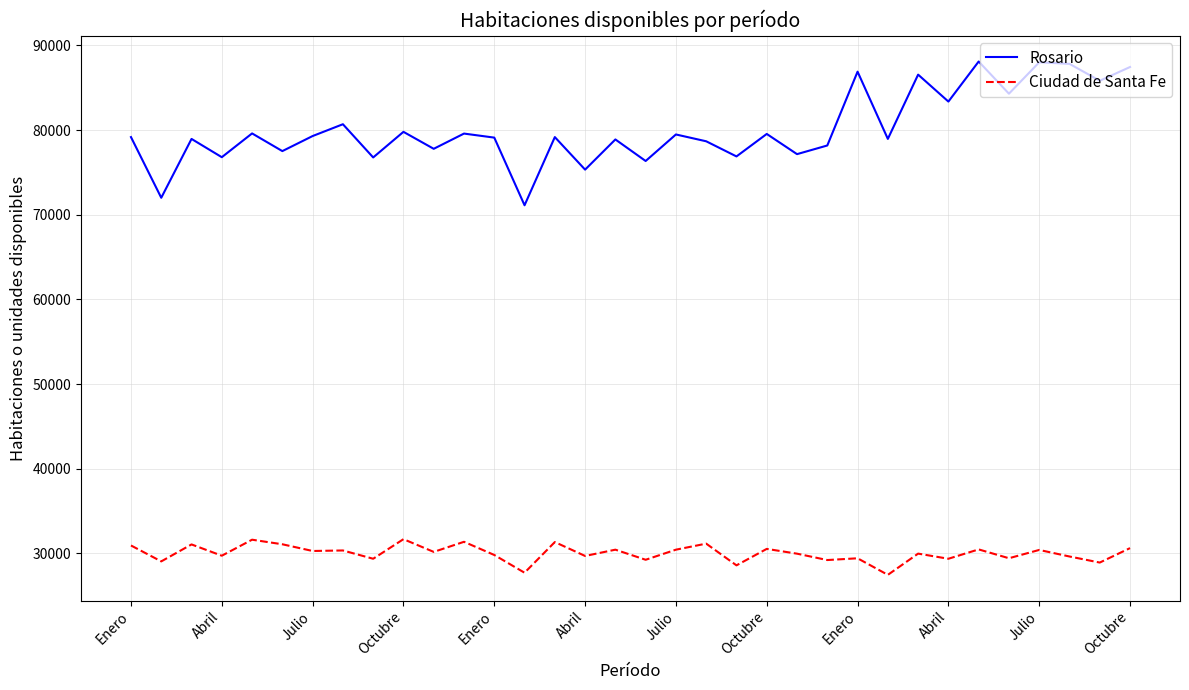

List the series in order of their overall mean, lowest first.

Ciudad de Santa Fe, Rosario